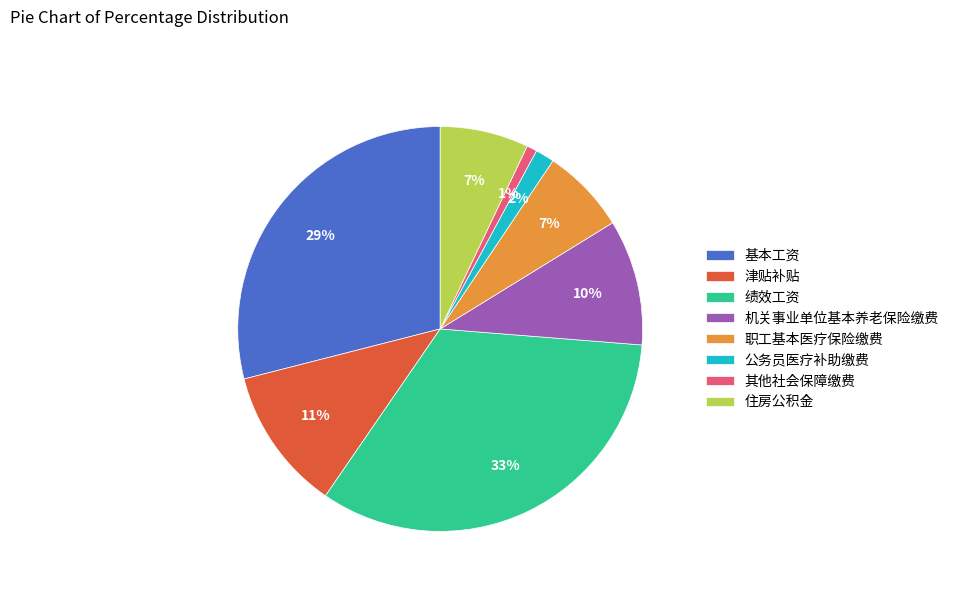

Approximately how many times larger is the value at 机关事业单位基本养老保险缴费 compared to 住房公积金?

1.4